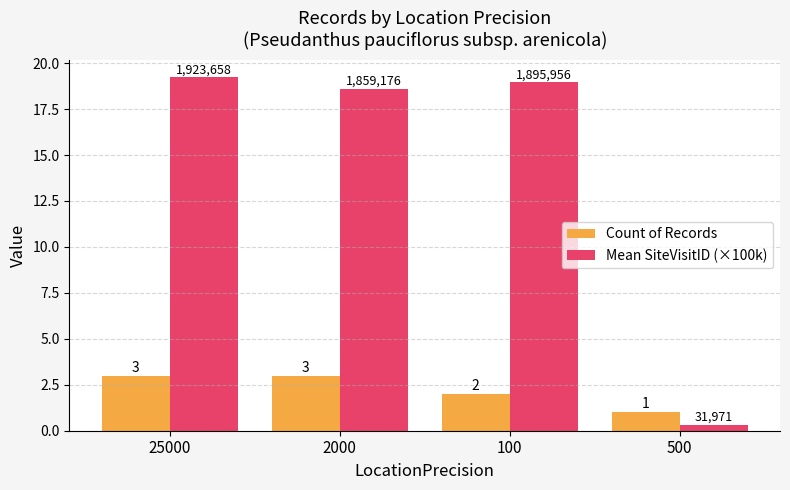

Which label corresponds to the smallest value in the chart?

500